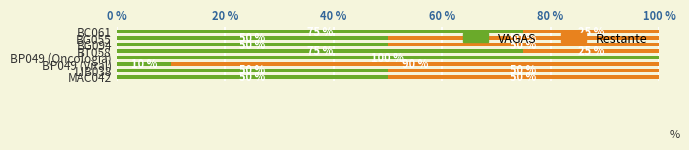

What is the maximum value for VAGAS?

100